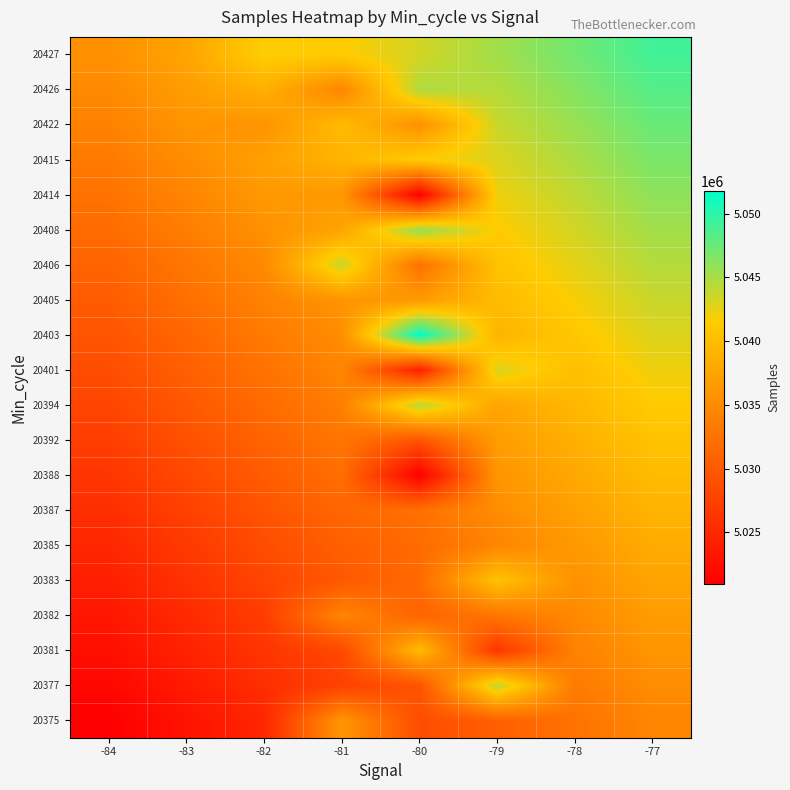

How many data points does each series have?

8